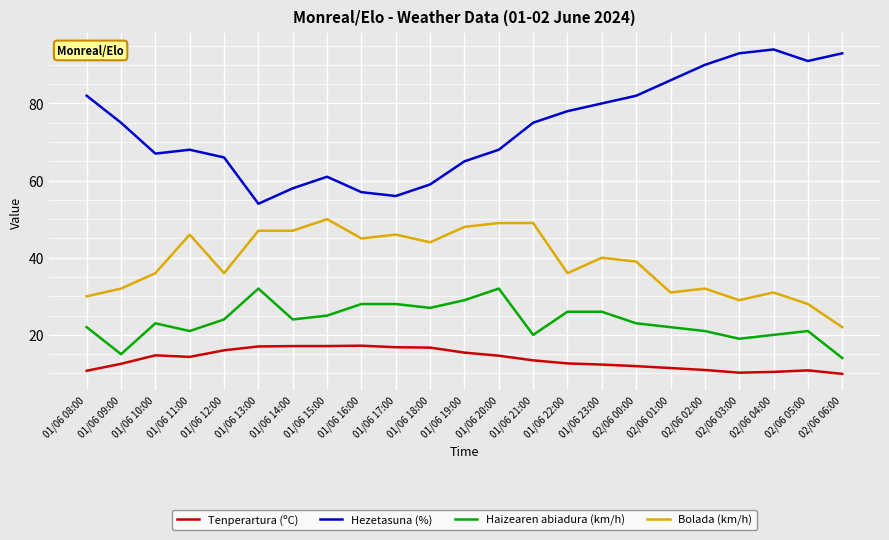

List the series in order of their peak value, highest first.

Hezetasuna (%), Bolada (km/h), Haizearen abiadura (km/h), Tenperartura (ºC)